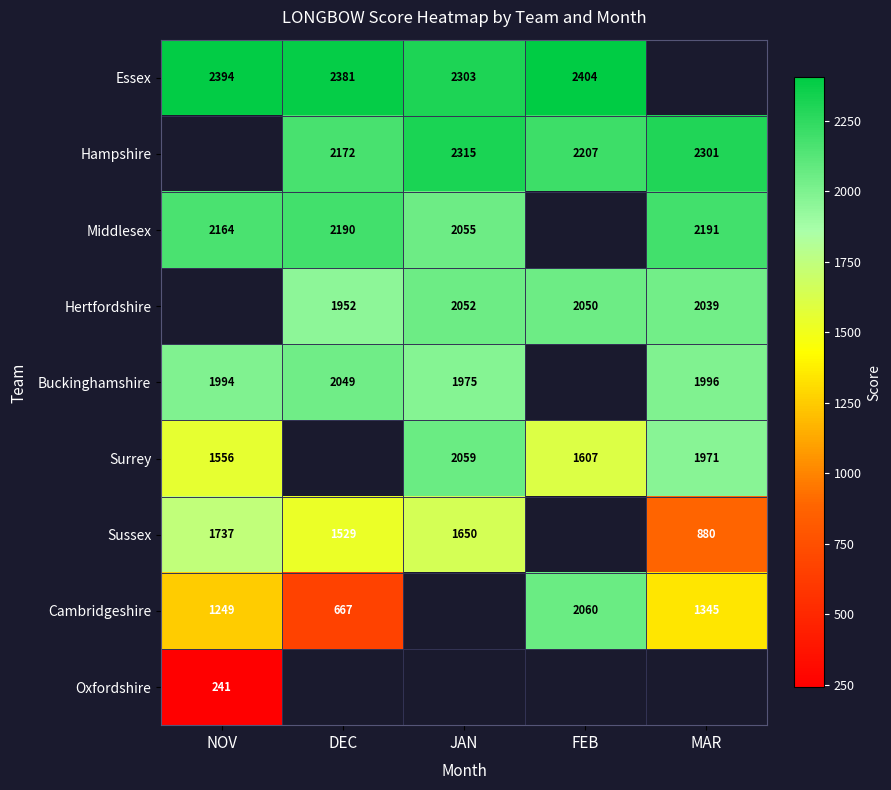

At how many categories does at least one series exceed 601?

5